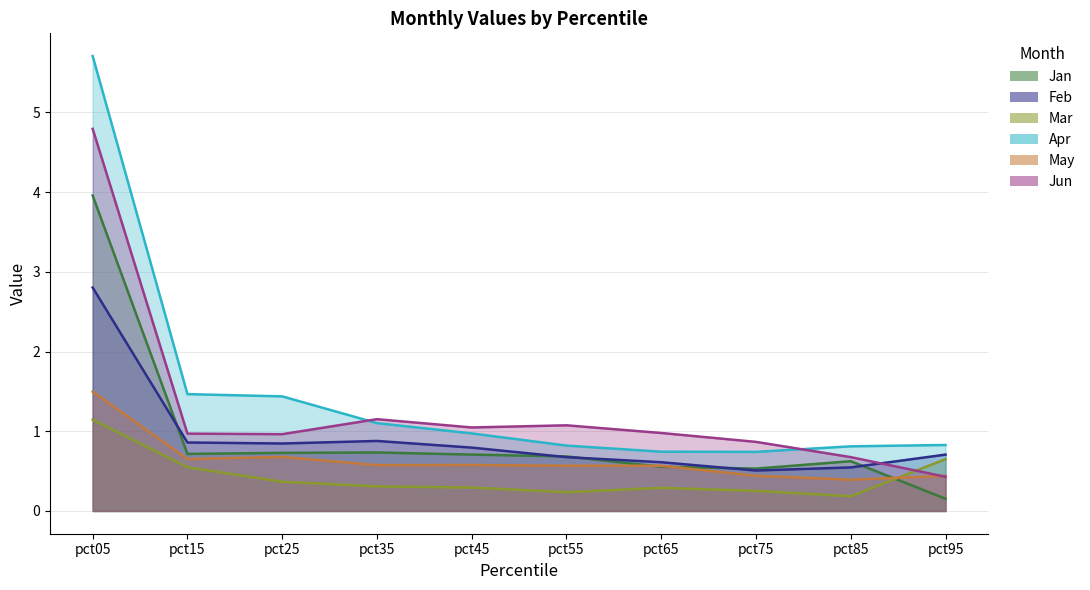

Which has a higher value, pct85 or pct75?

pct85